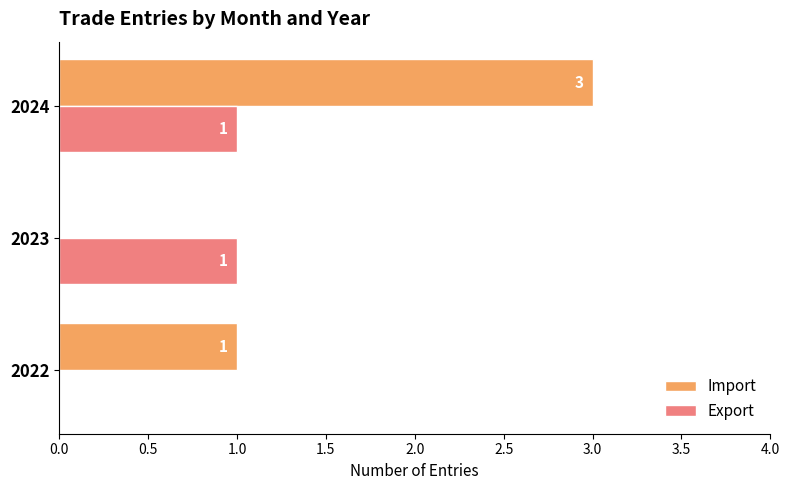

The value of Export at 2022 is 1. True or false?

False